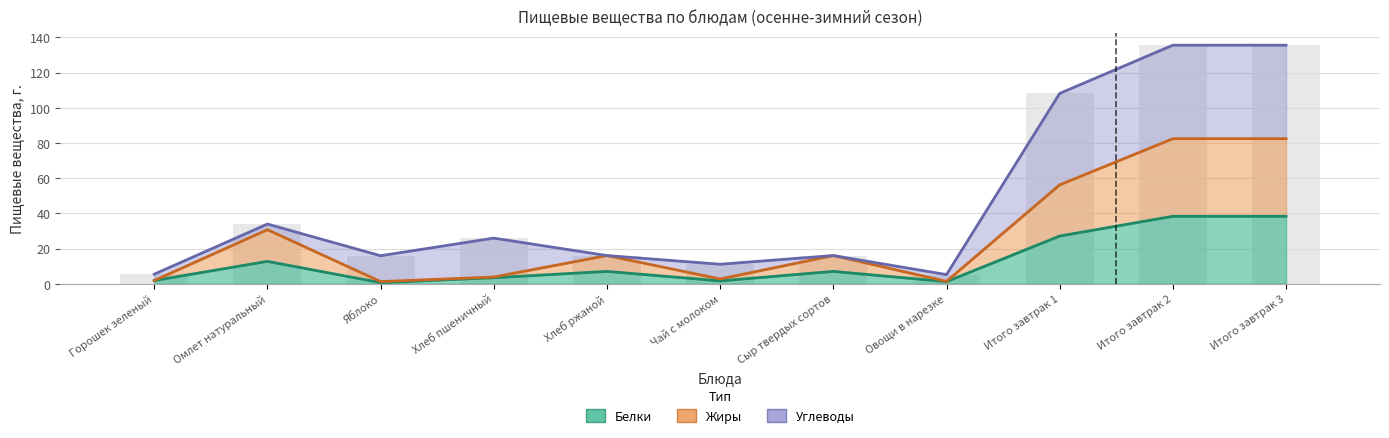

Between Итого завтрак 3 and Сыр твердых сортов, which is larger?

Итого завтрак 3